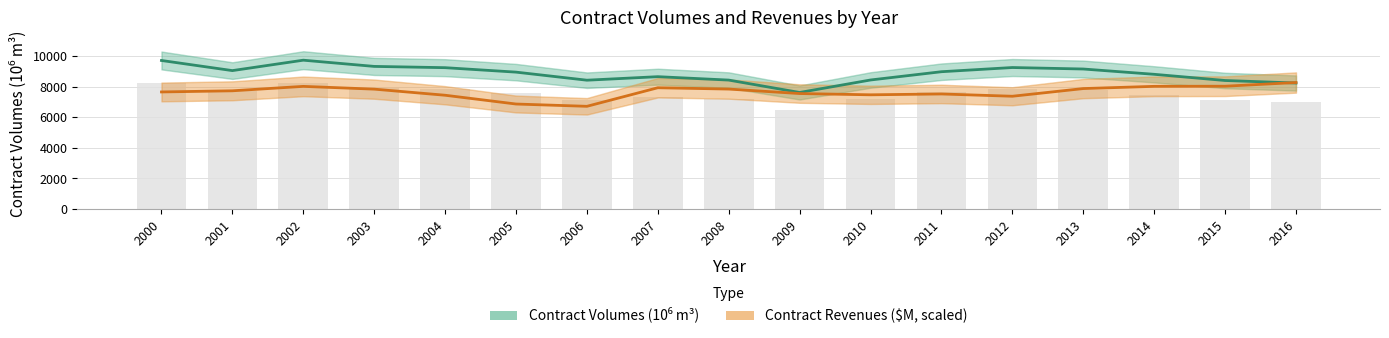

Reading left to right, transcribe all the data shown in this chart.

Contract Volumes (10⁶ m³): 9709.7	9048.3	9728.7	9322.7	9239.6	8948.7	8421.5	8651.5	8429.0	7619.1	8435.4	8975.5	9249.3	9152.4	8806.2	8401.9	8237.4
Contract Revenues ($M, scaled): 7653.9	7728.8	8017.6	7837.3	7438.7	6865.2	6715.3	7928.8	7841.8	7549.5	7467.1	7522.1	7372.9	7874.7	8020.5	8028.6	8269.4